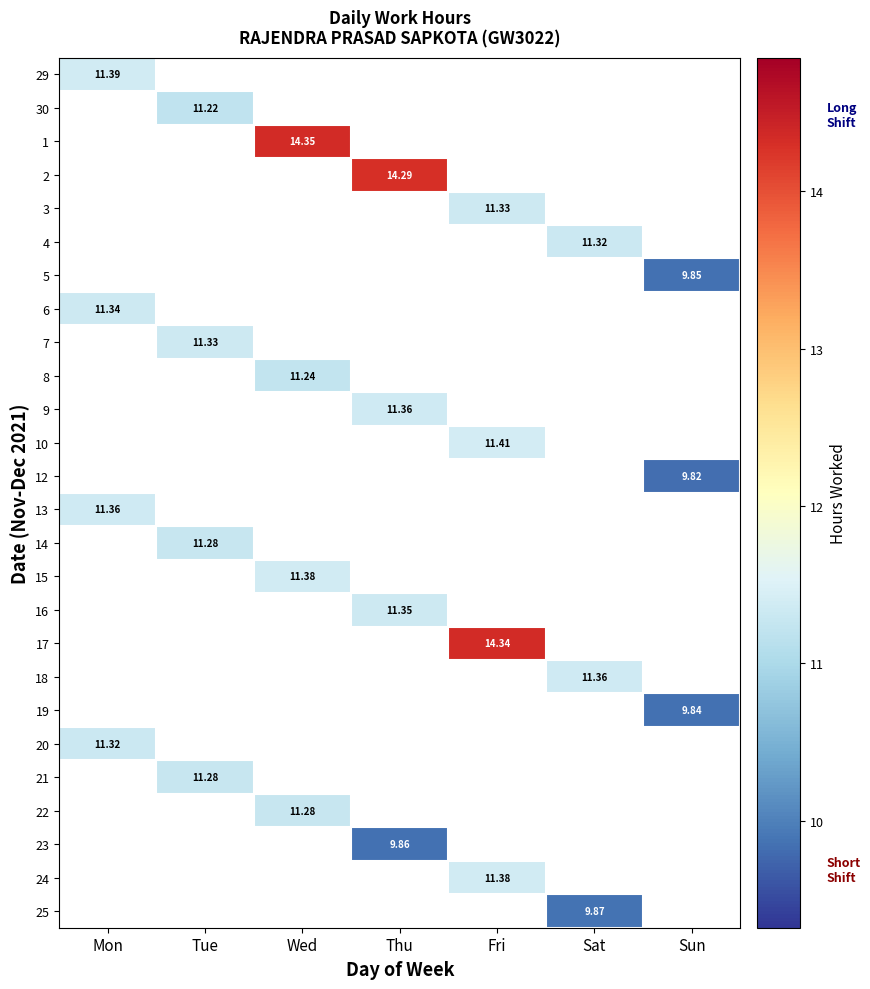

Which has a higher value, Tue or Mon?

Mon